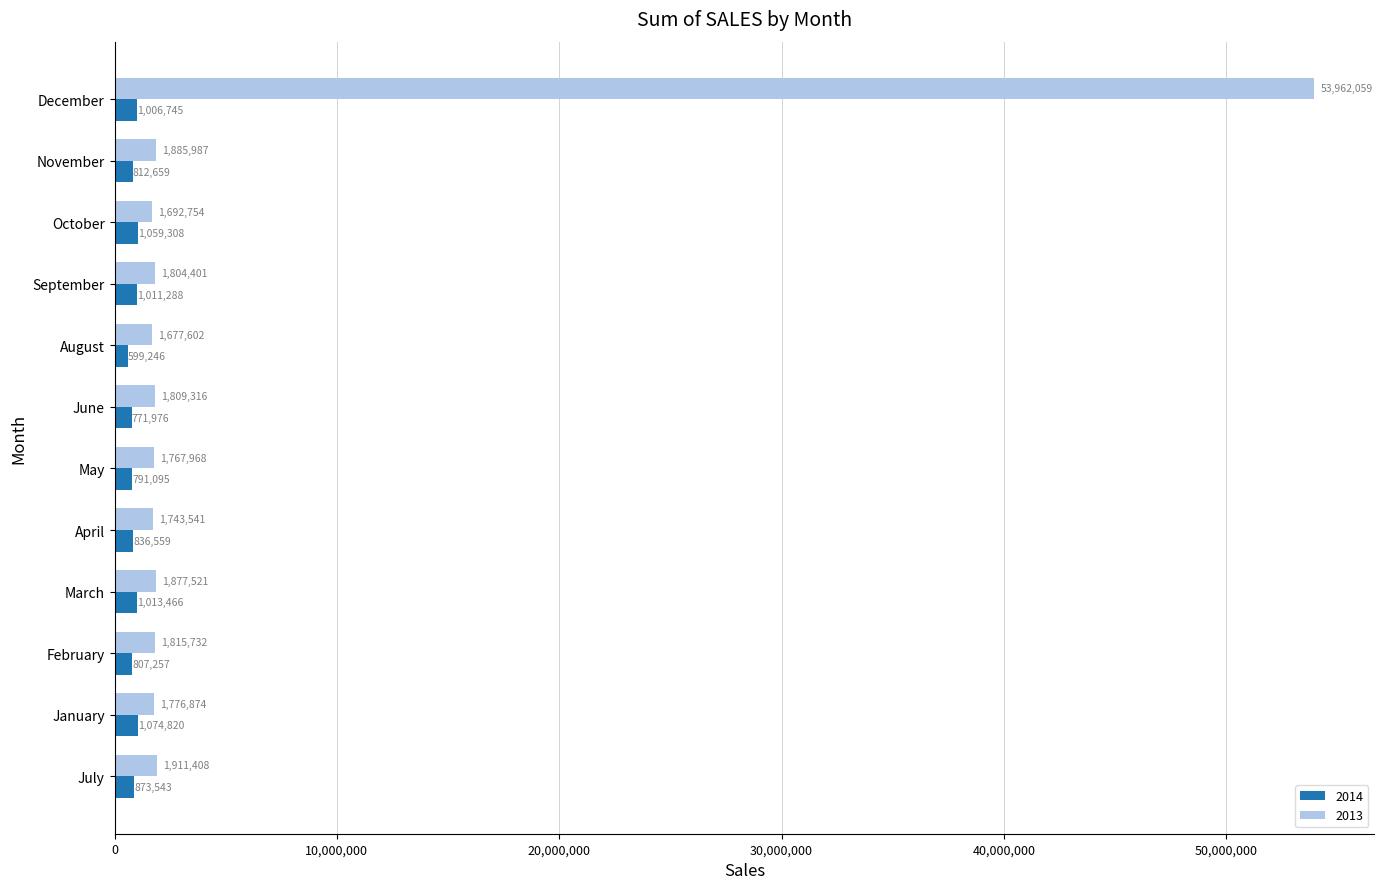

Is the value of 2013 at November greater than the value of 2014 at October?

Yes